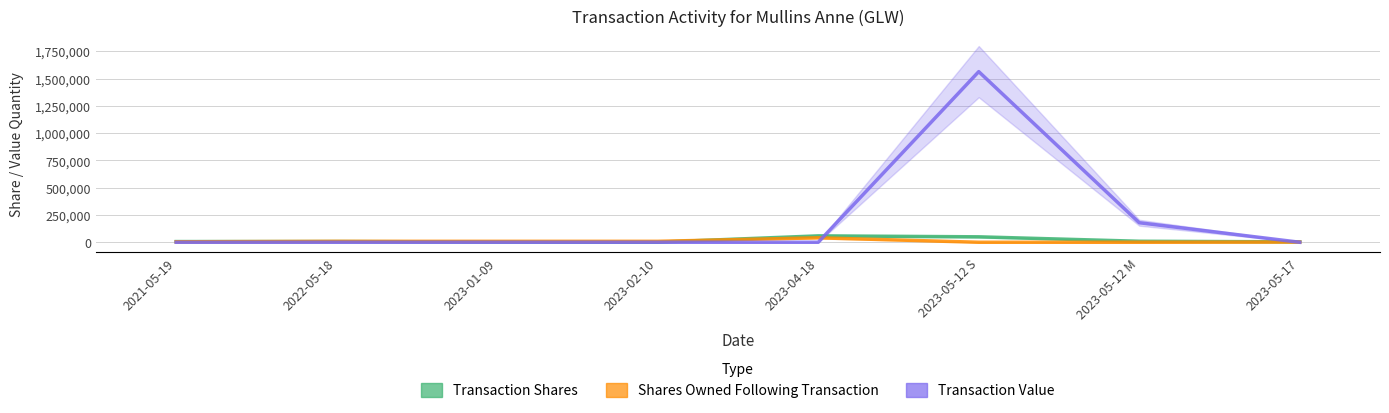

Rank the series by their maximum value, from lowest to highest.

sharesOwnedFollowingTransaction, transactionShares, transactionValue